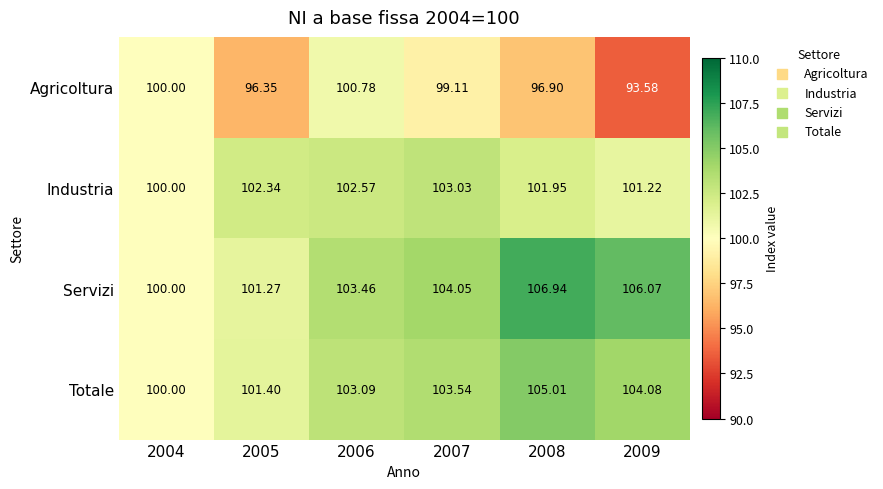

Rank the series by their maximum value, from highest to lowest.

Servizi, Totale, Industria, Agricoltura